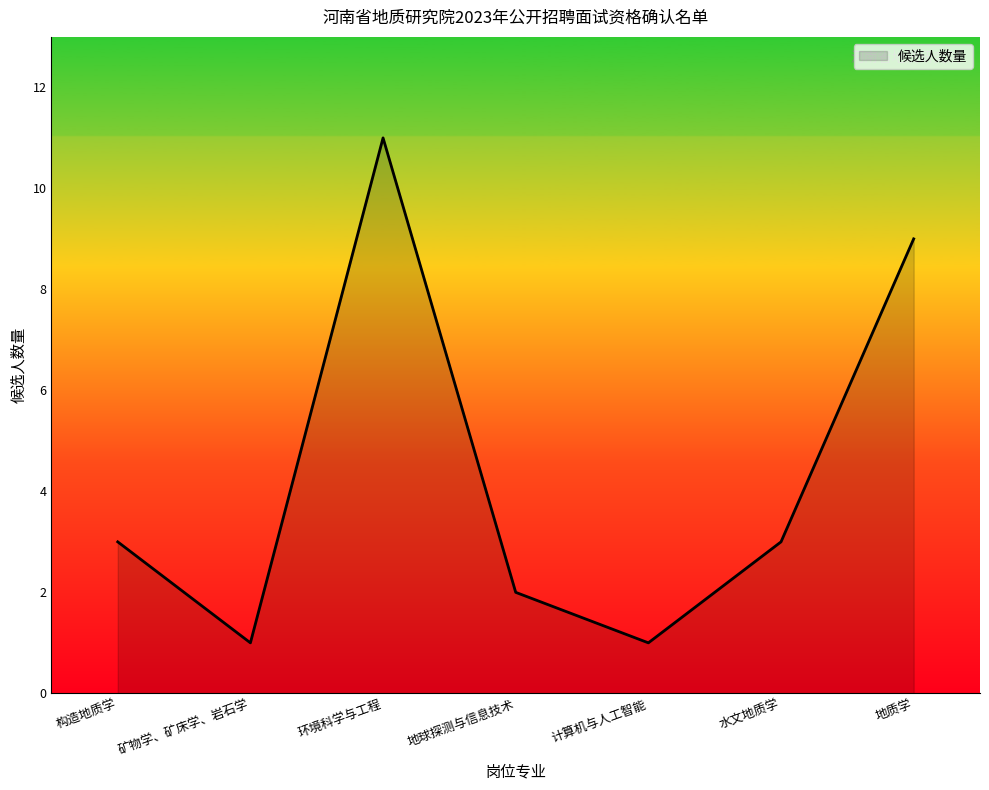

True or false: the data shows 5 at 水文地质学.

False